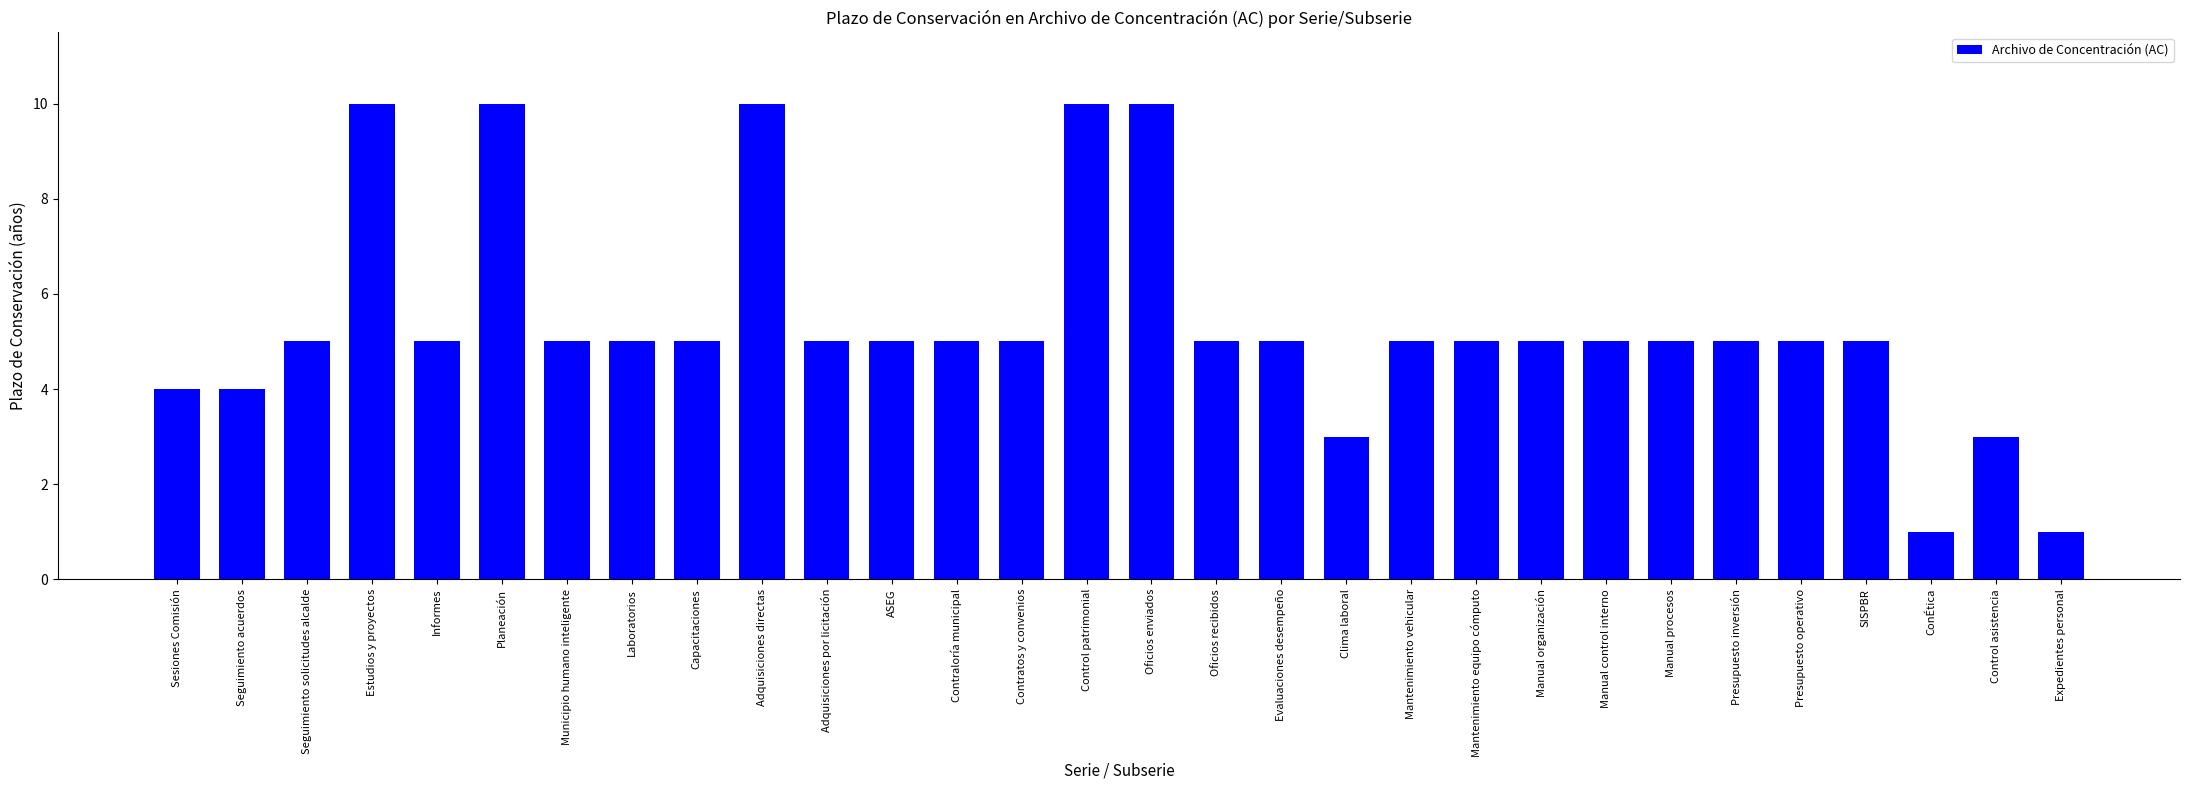

Reading right to left, extract all data points from this chart.

1	3	1	5	5	5	5	5	5	5	5	3	5	5	10	10	5	5	5	5	10	5	5	5	10	5	10	5	4	4